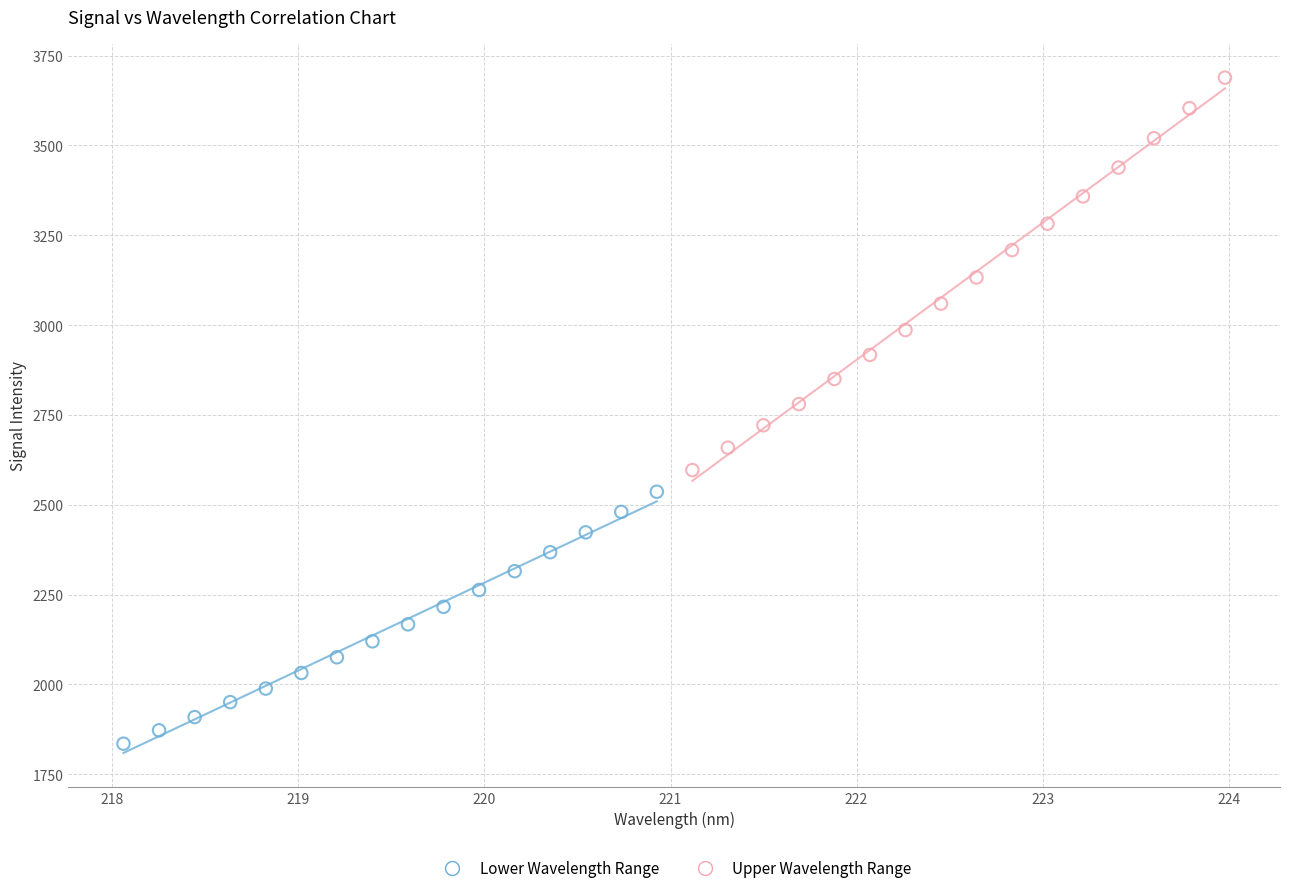

Which series has the largest Y range (max minus min)?

Upper Wavelength Range